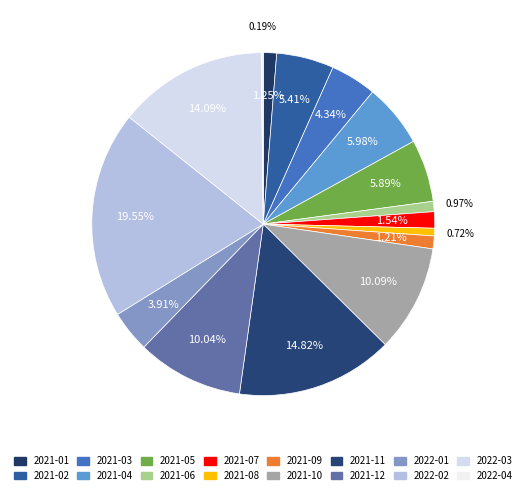

How many segments does this pie chart have?

16